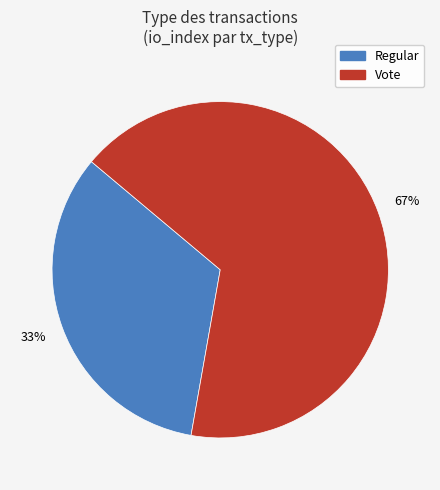

Is there any slice that represents more than half of the pie?

Yes